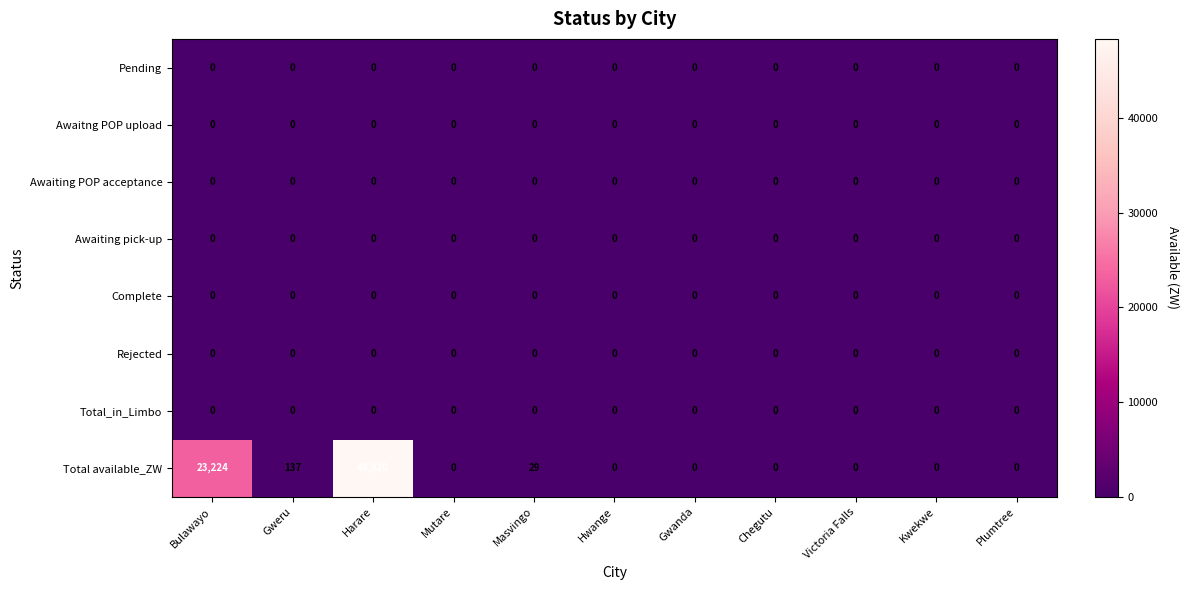

At how many categories does at least one series exceed 1789?

2